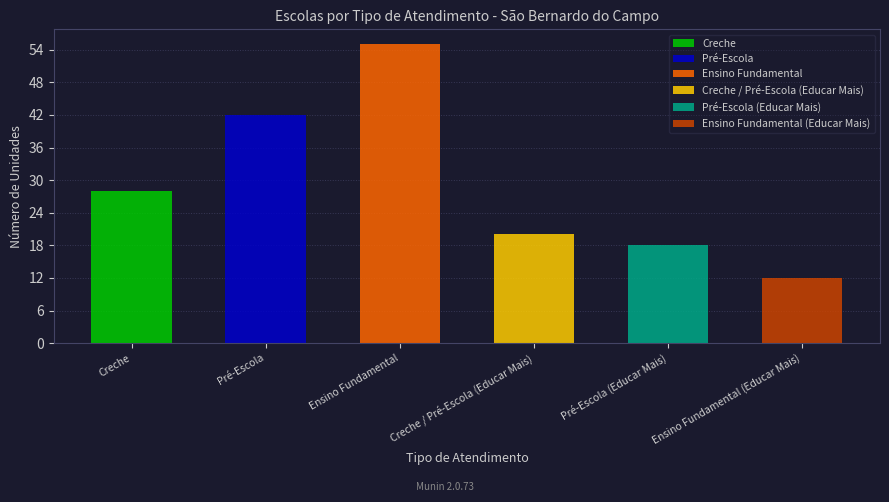

Rank the categories by value from lowest to highest.

Ensino Fundamental (Educar Mais), Pré-Escola (Educar Mais), Creche / Pré-Escola (Educar Mais), Creche, Pré-Escola, Ensino Fundamental